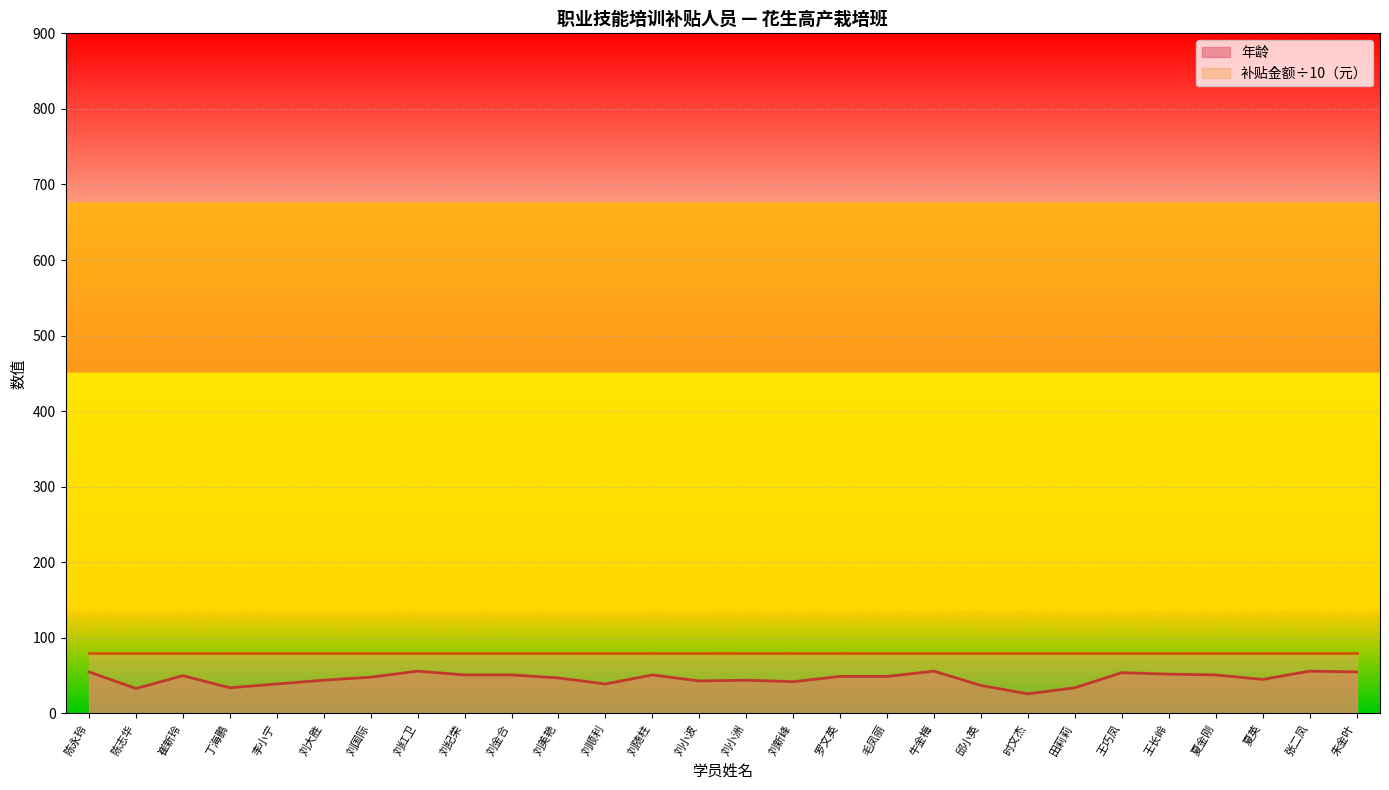

Approximately how many times larger is the value at 夏金刚 compared to 刘新峰?

1.2